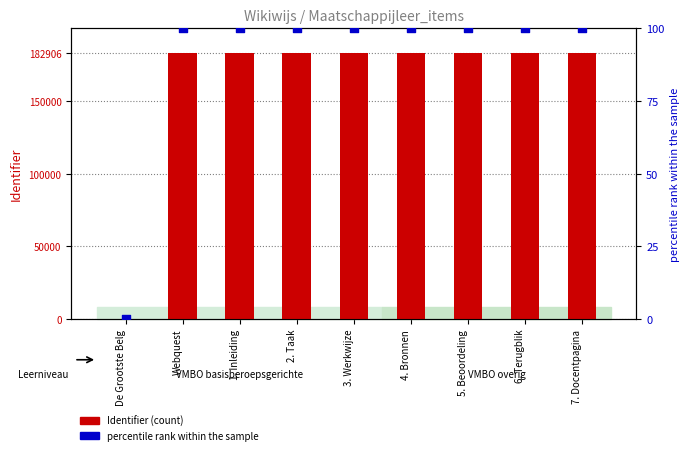

Which series has the largest total across all categories?

Identifier (count)